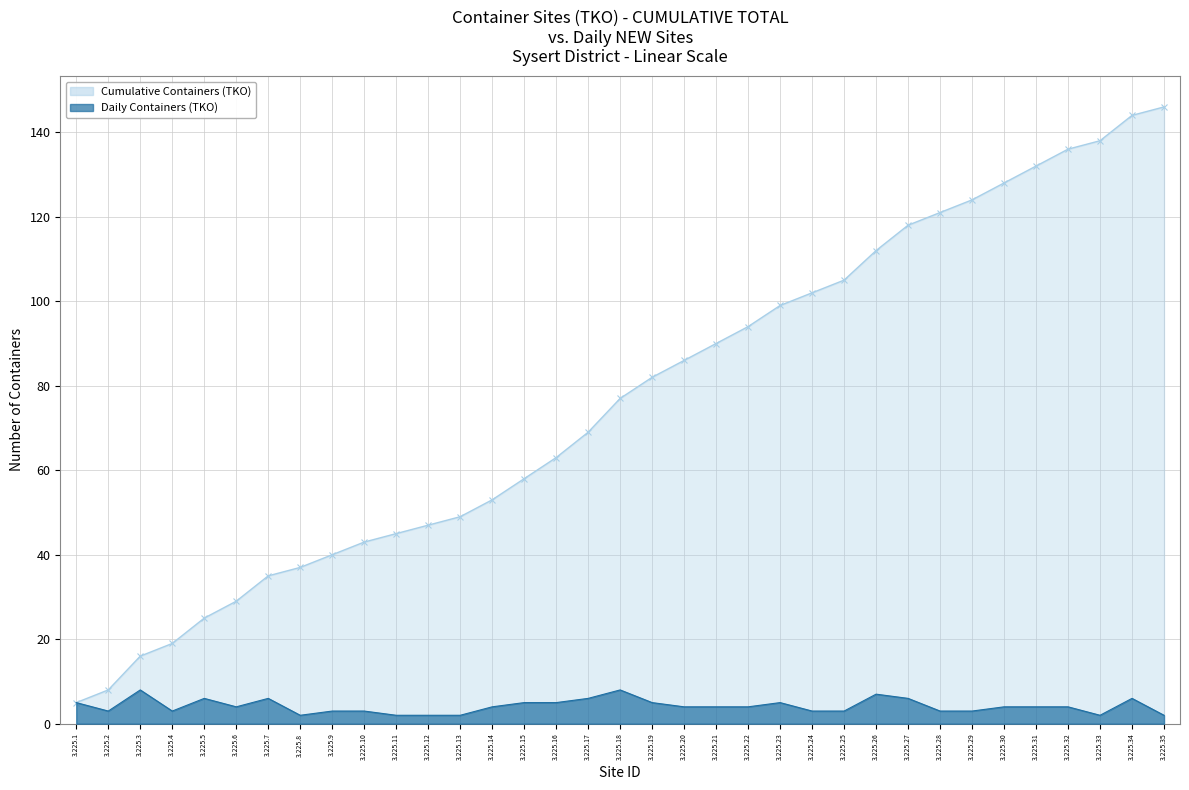

How many data points in Daily Containers (TKO) are less than 4?

14